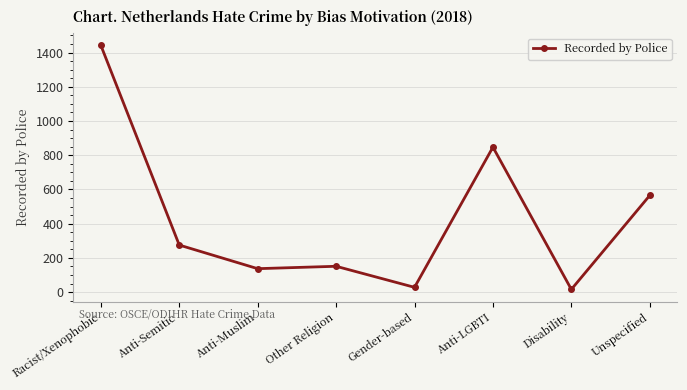

Does the chart have visible grid lines?

Yes